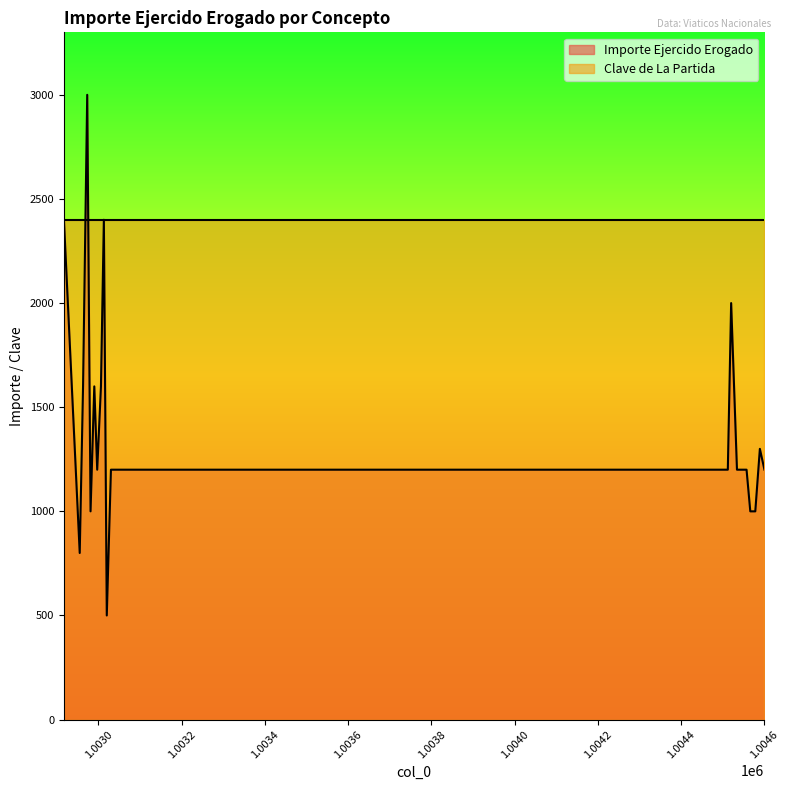

What is the difference between the values at 1003013 and 1004566?

1400